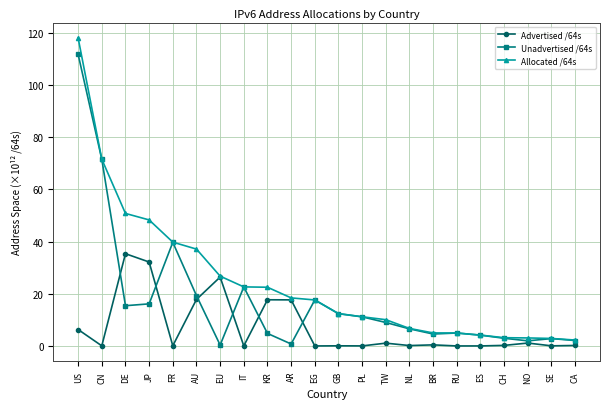

The Allocated /64s series shows 10.1 at TW. True or false?

True